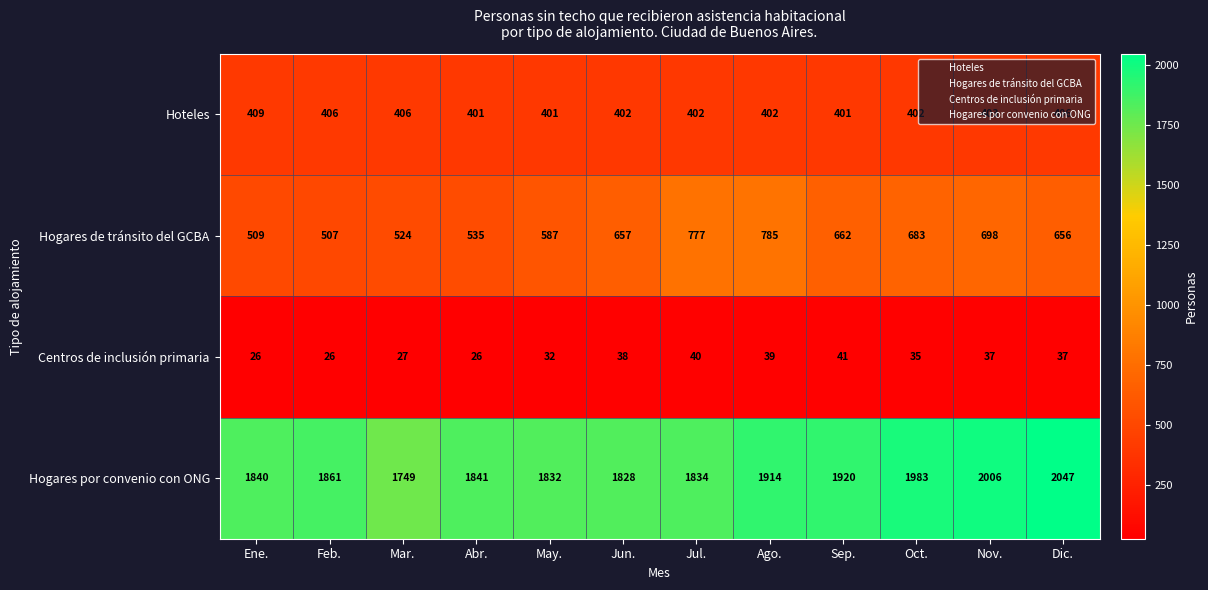

True or false: Hoteles has a value of 406 at Mar..

True